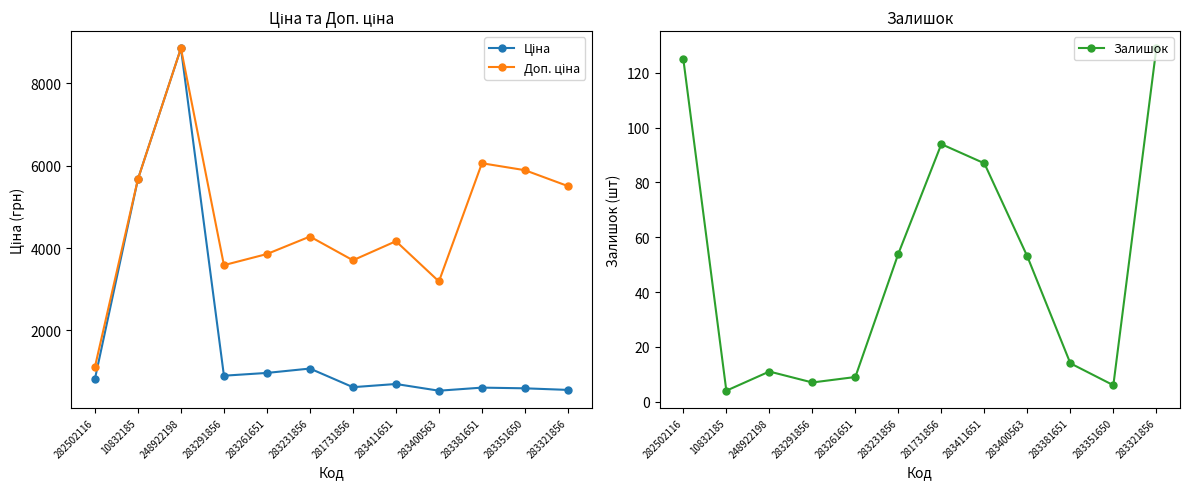

What is the difference between the second highest and minimum values in the Доп. ціна series?

4952.0